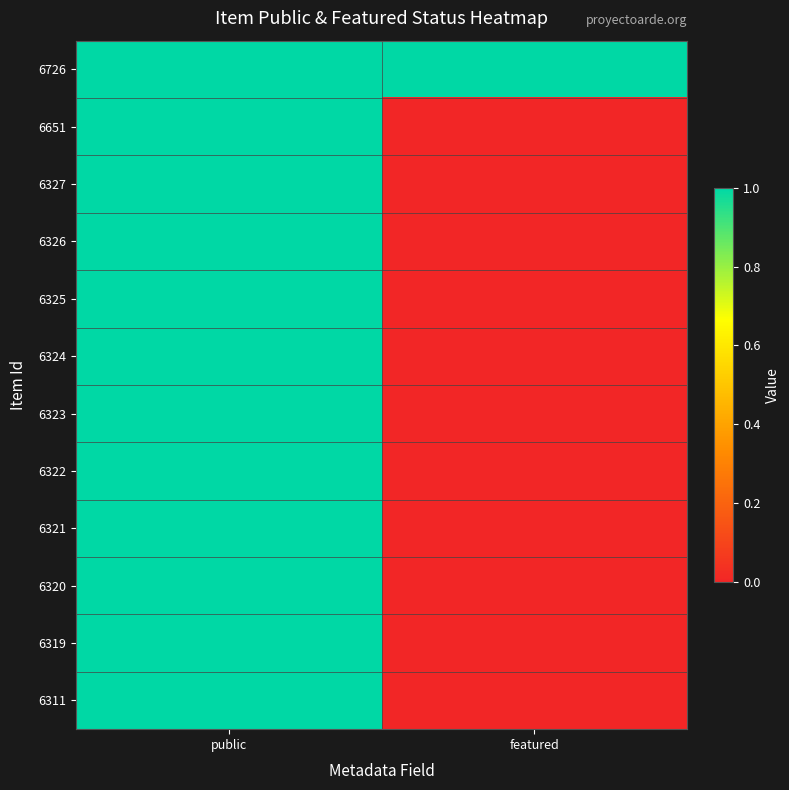

List the series in order of their peak value, lowest first.

6726, 6651, 6327, 6326, 6325, 6324, 6323, 6322, 6321, 6320, 6319, 6311